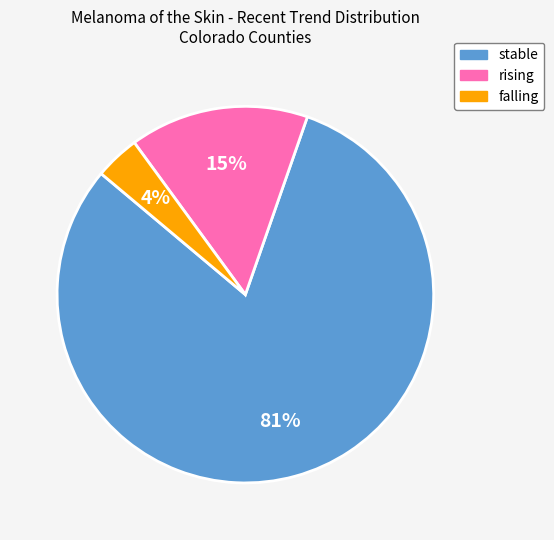

To the nearest percent, what percentage of the pie is falling?

4%